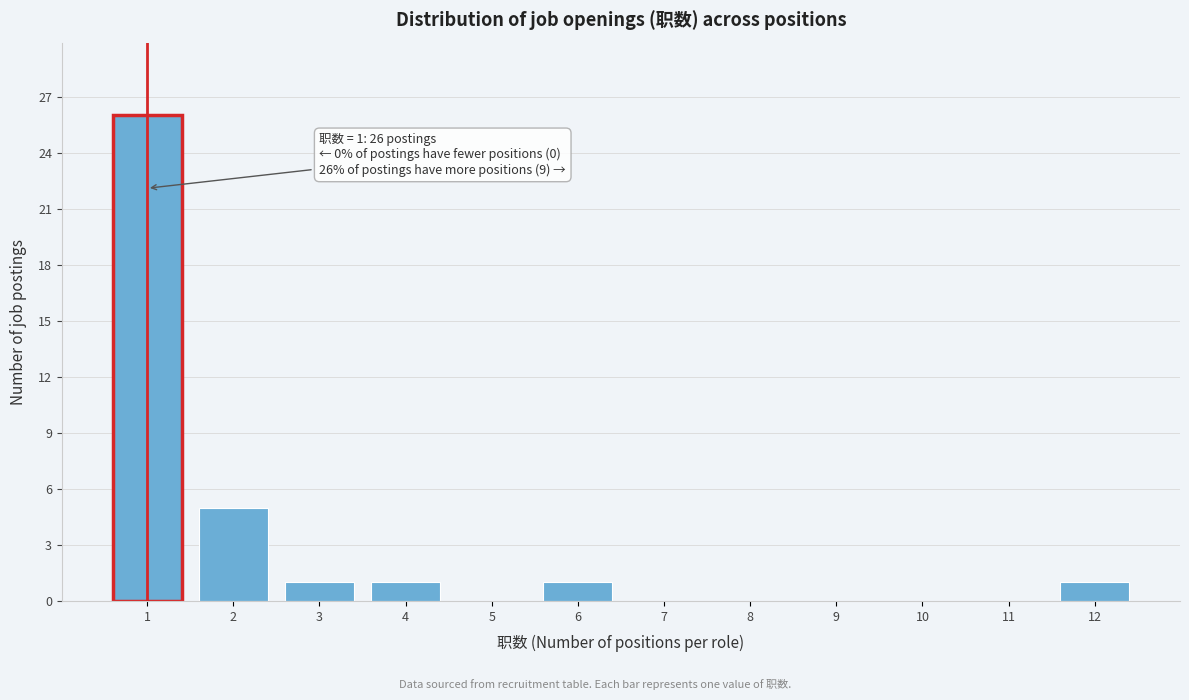

Over which range of the x-axis is the bar tallest?

0.5 to 1.5